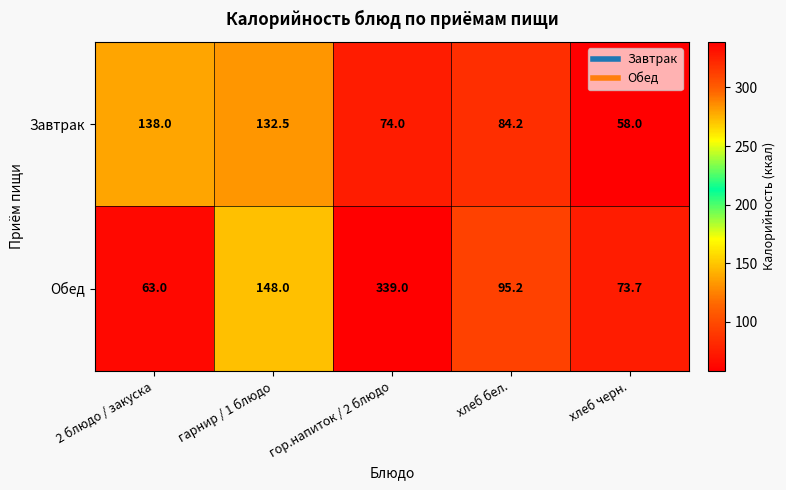

At хлеб черн., list the series in order from largest to smallest.

Обед, Завтрак